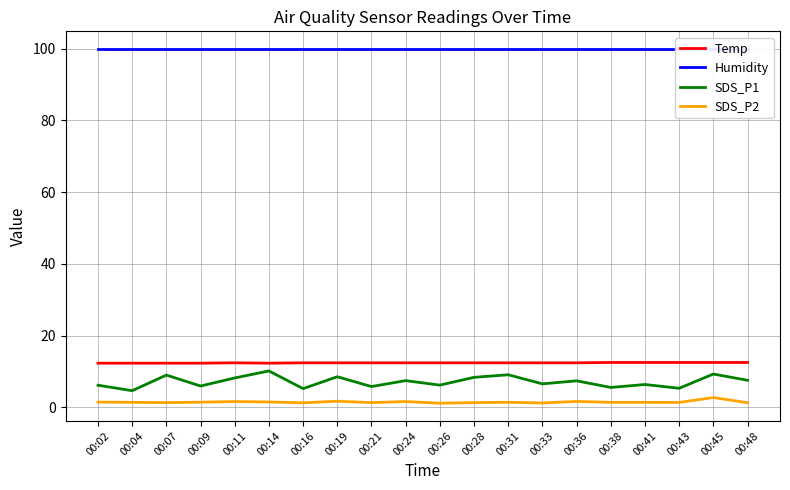

What value does the SDS_P1 series have at 00:26?

6.2